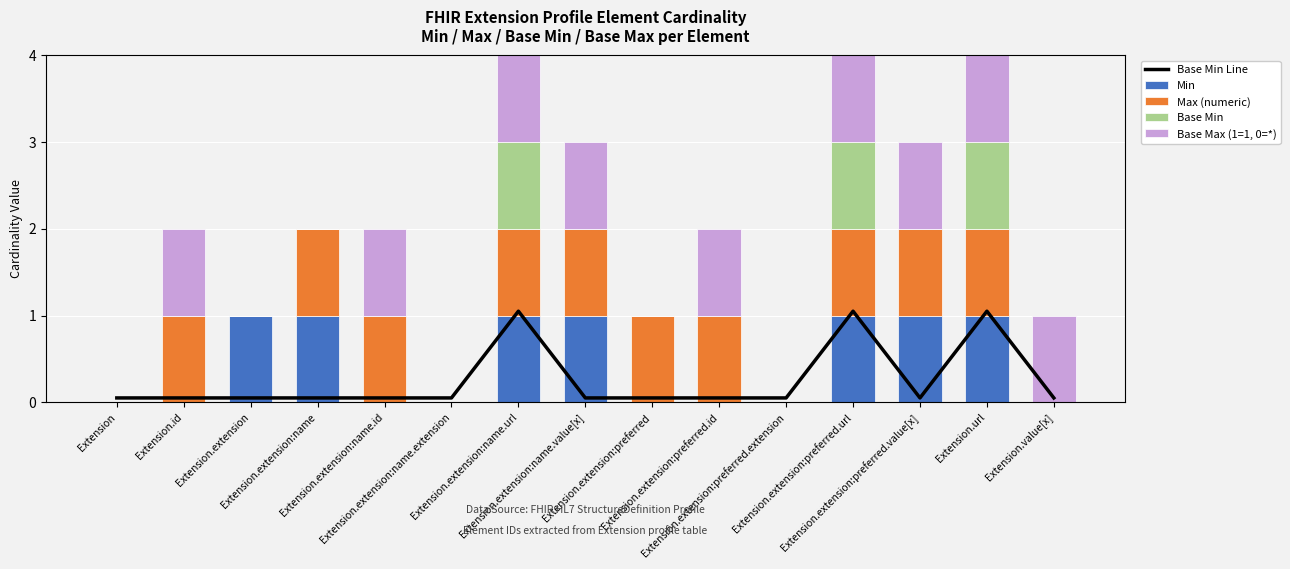

The value of Base Min at Extension is 0.0. True or false?

True